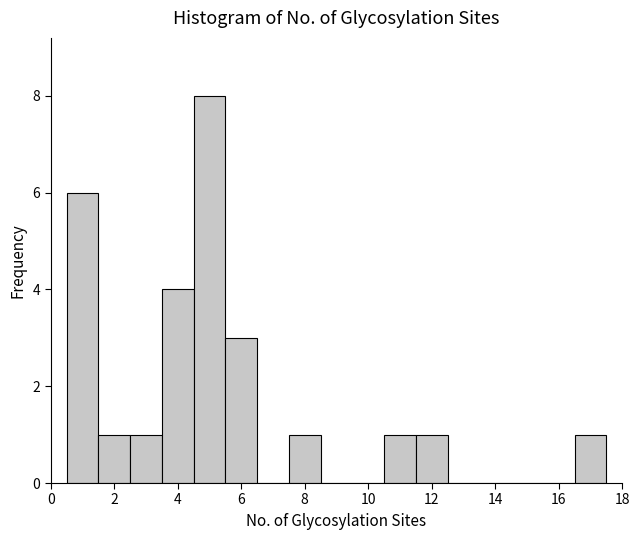

Which range on the x-axis has the tallest bar?

4.5 to 5.5